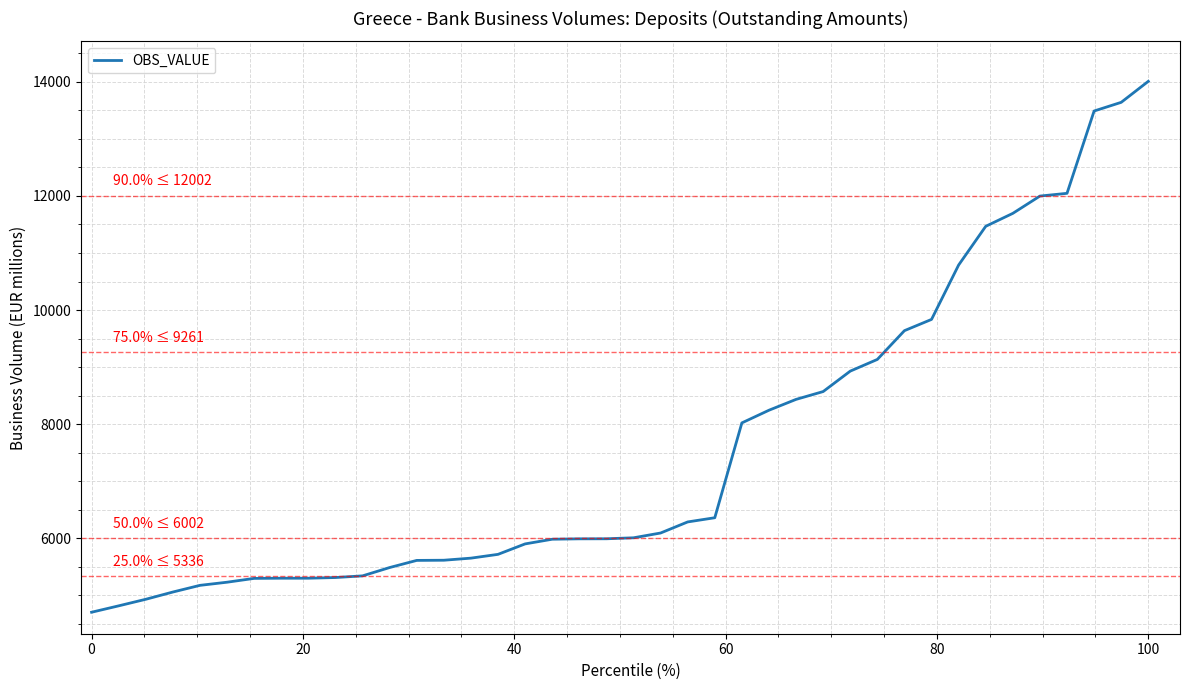

What is the greatest value displayed?

14007.0